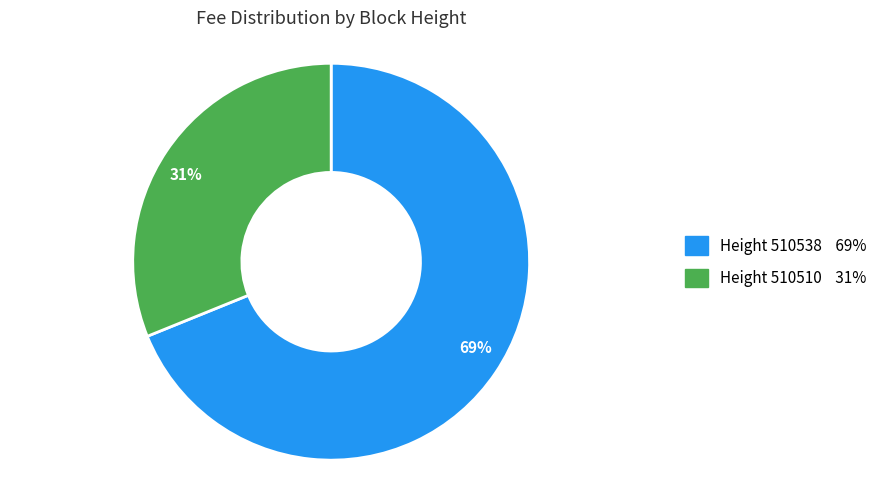

Does any single category account for the majority?

Yes